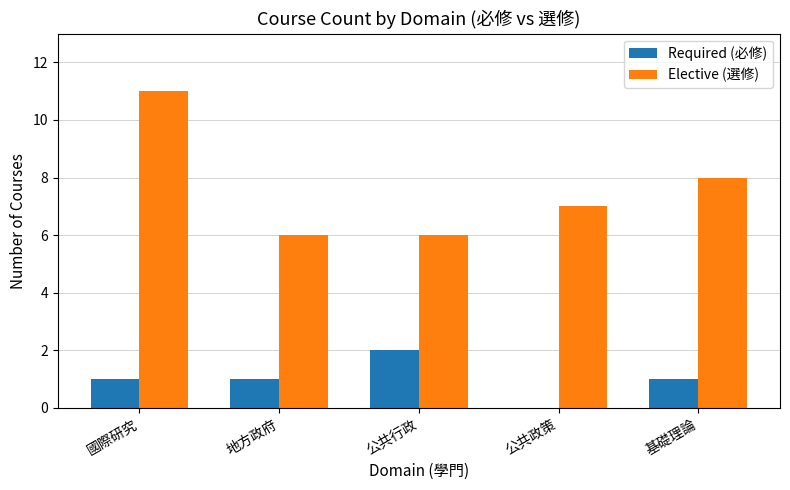

Reading left to right, what are all the values shown in this chart?

Required (必修): 國際研究=1	地方政府=1	公共行政=2	公共政策=0	基礎理論=1
Elective (選修): 國際研究=11	地方政府=6	公共行政=6	公共政策=7	基礎理論=8